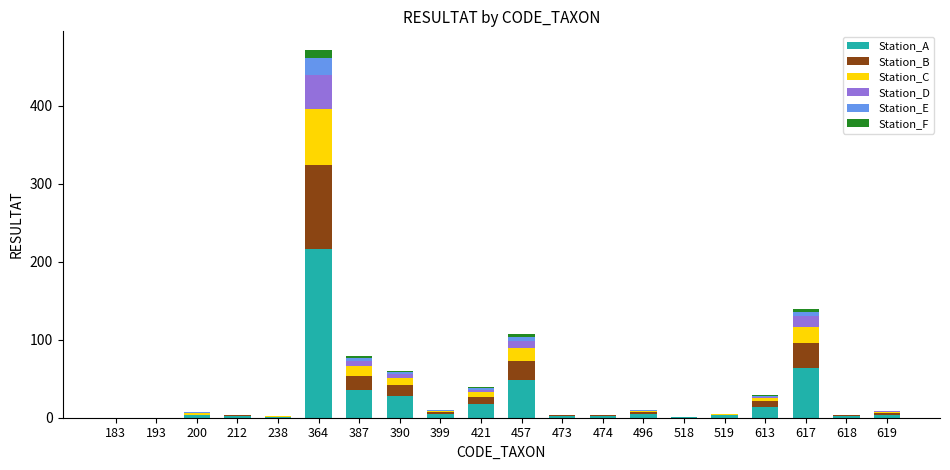

What is the highest value of the Station_A series?

216